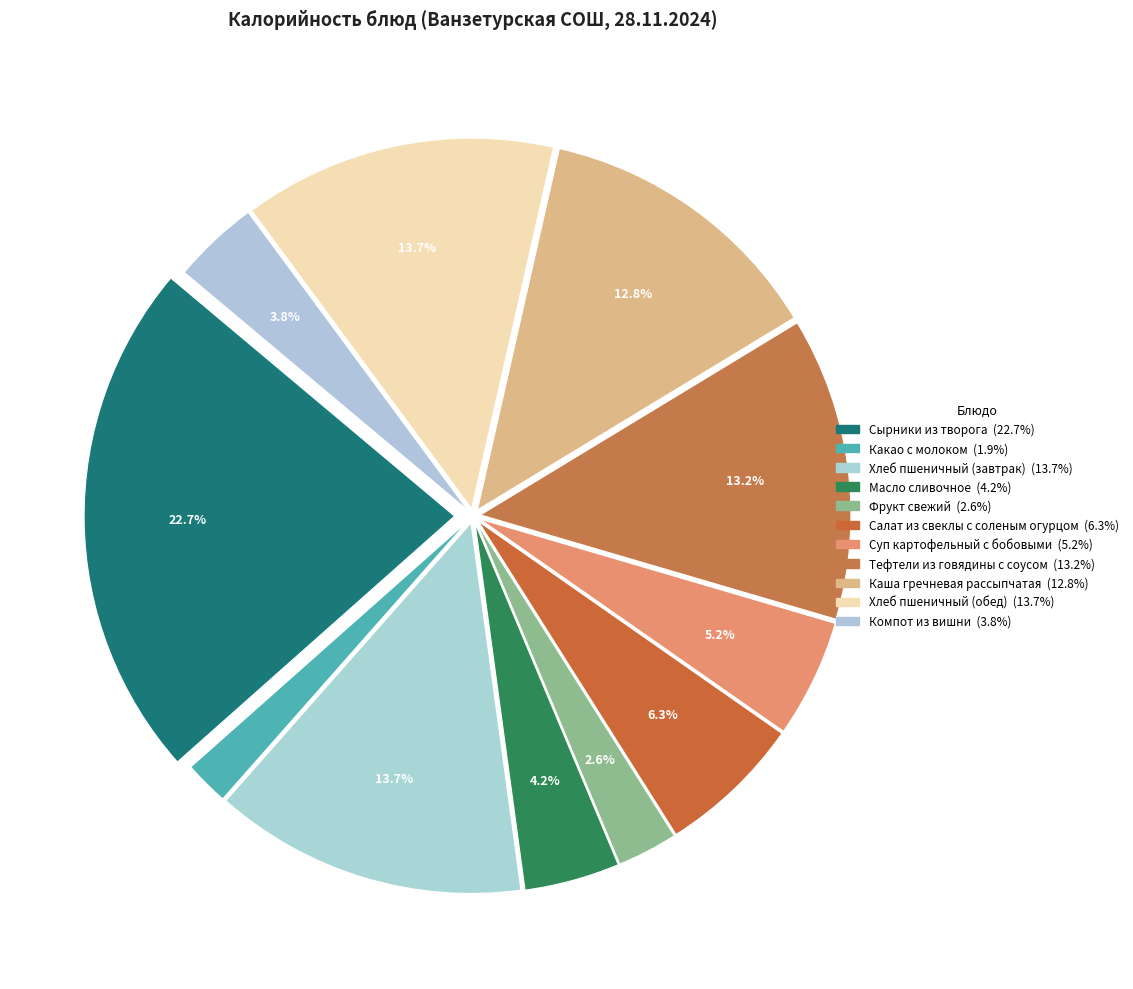

How many slices are in this pie chart?

11